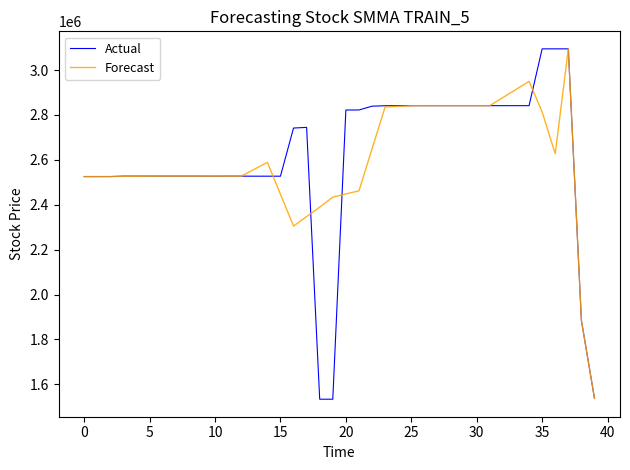

What is the lowest value of the Forecast series?

1537281